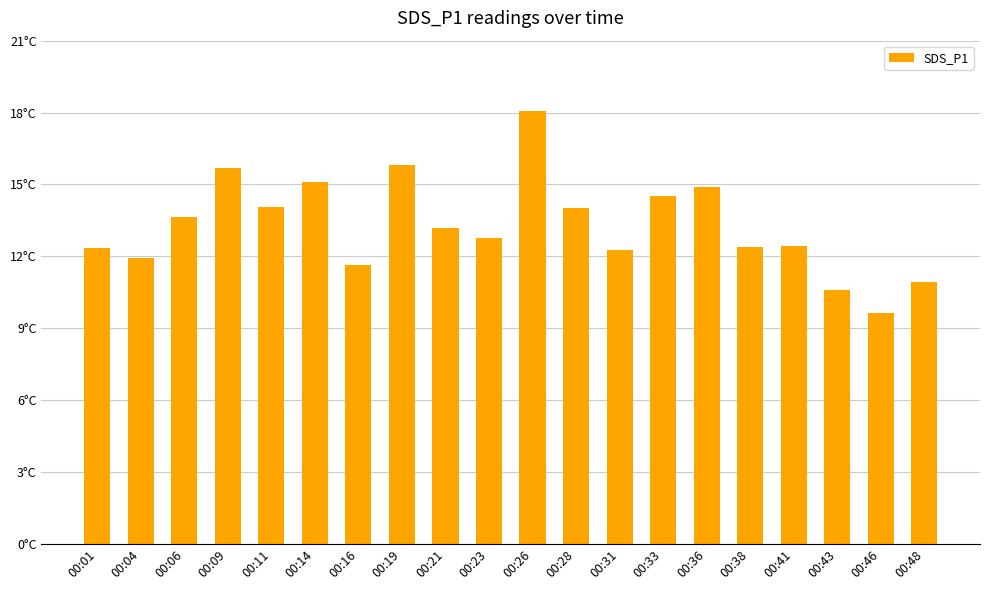

Does the chart contain any negative values?

No